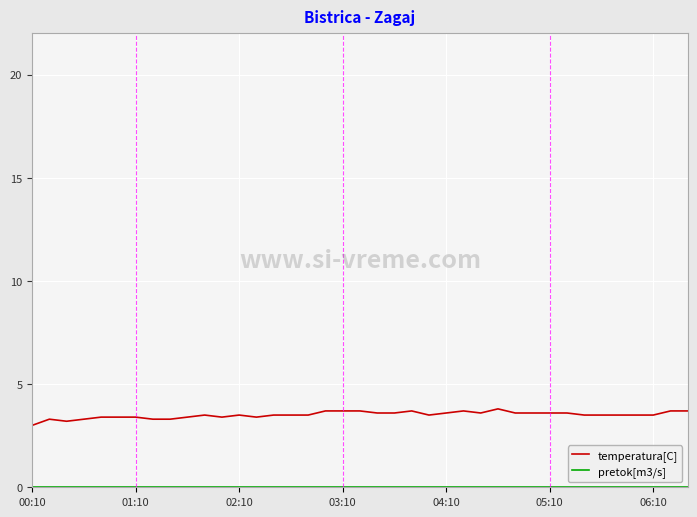

Which series has the widest spread of values?

temperatura[C]